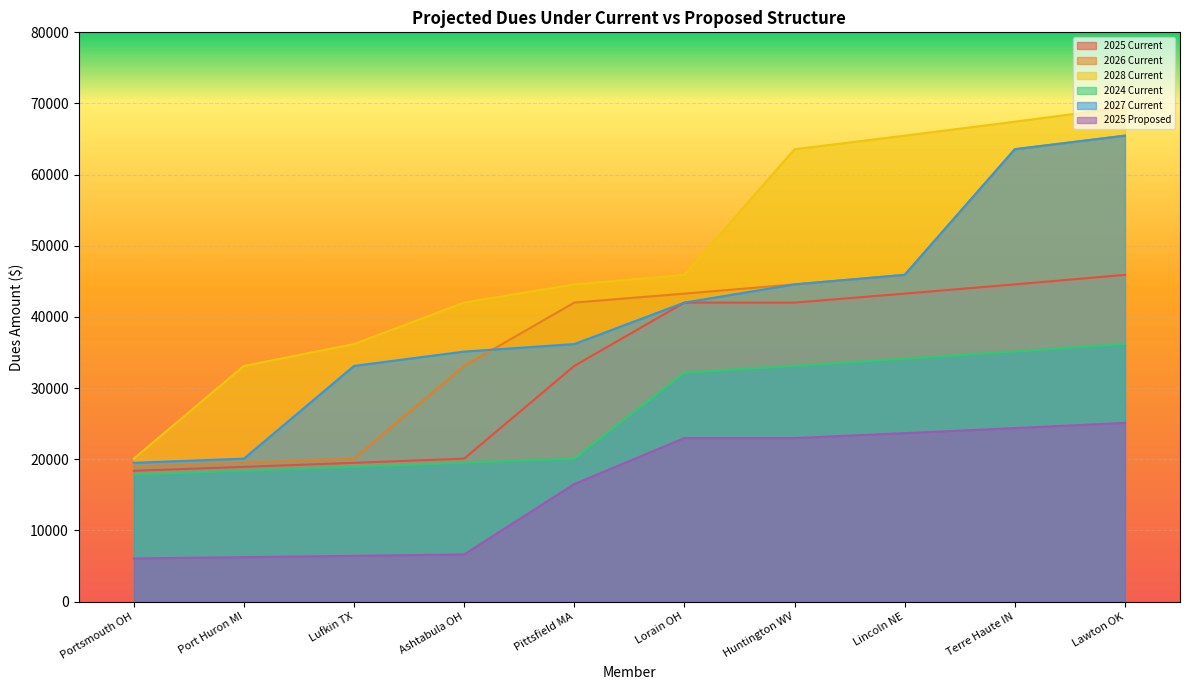

What is the difference between the 2025 Current values at Lawton OK and Huntington WV?

3896.5